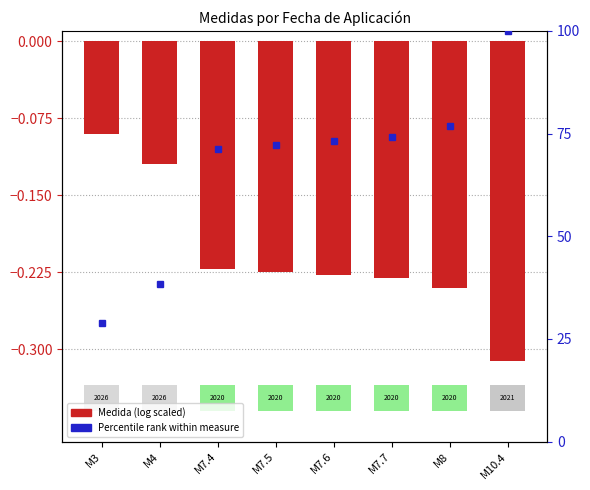

What is the difference between the maximum and minimum values in the Medida % rank series?

71.2